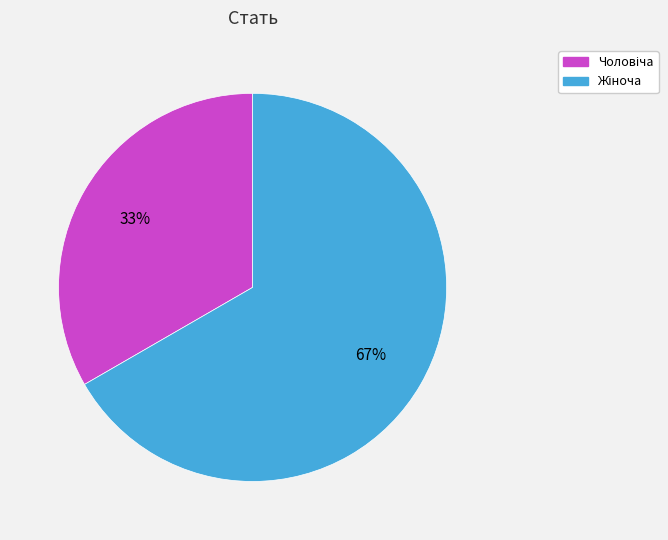

To the nearest percent, what is the average slice percentage?

50%